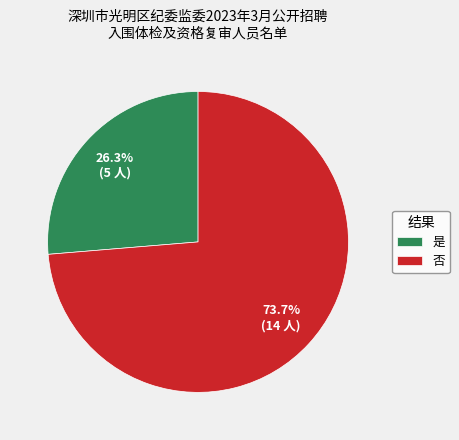

Is there any slice that represents more than half of the pie?

Yes